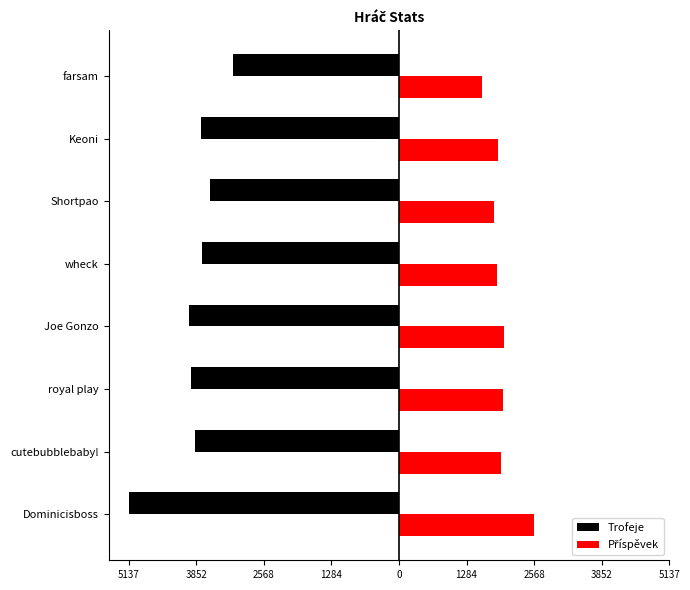

Are the bars horizontal?

Yes